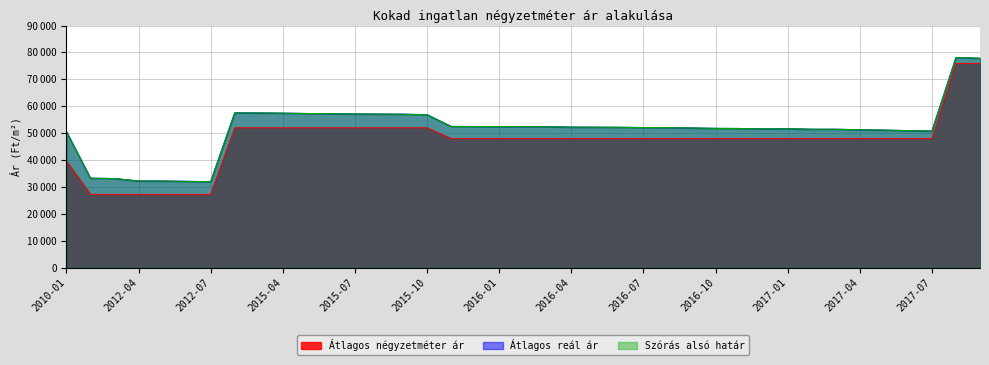

At which label is Átlagos négyzetméter ár closest to 51587?

2015-02